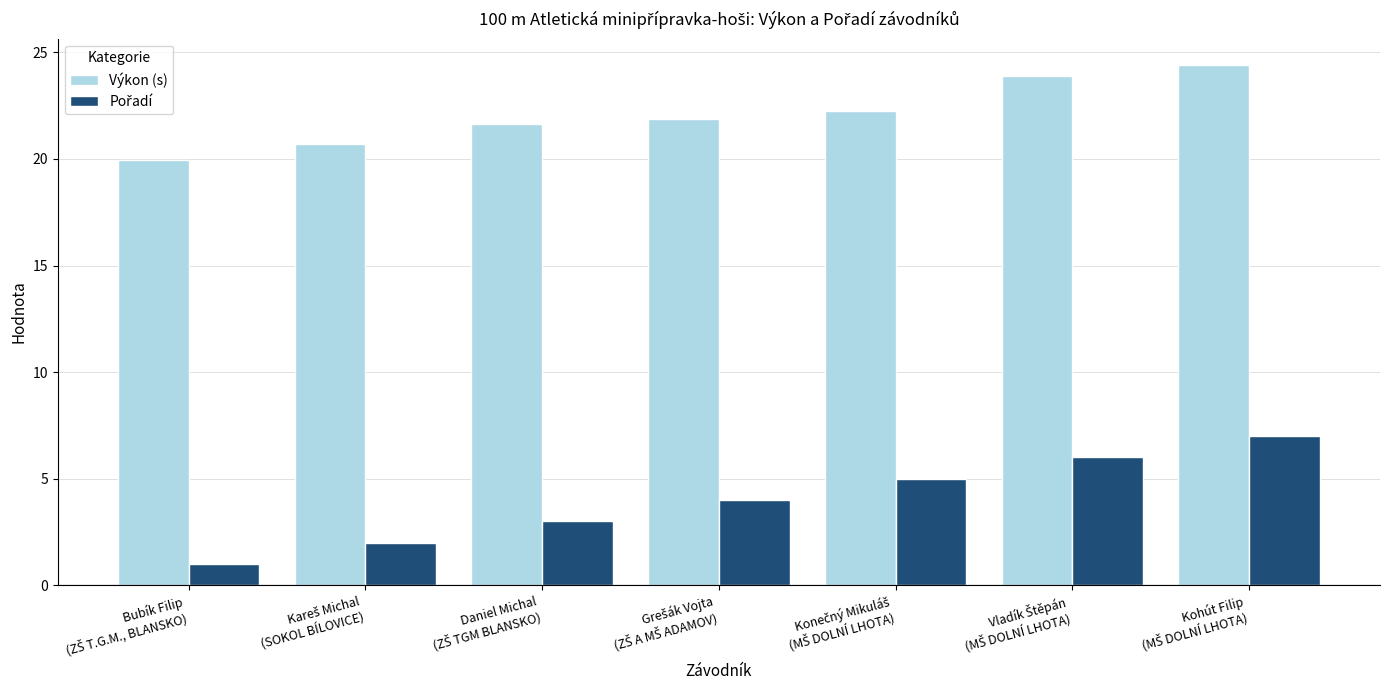

How many values in the Výkon (s) series are below 21?

2